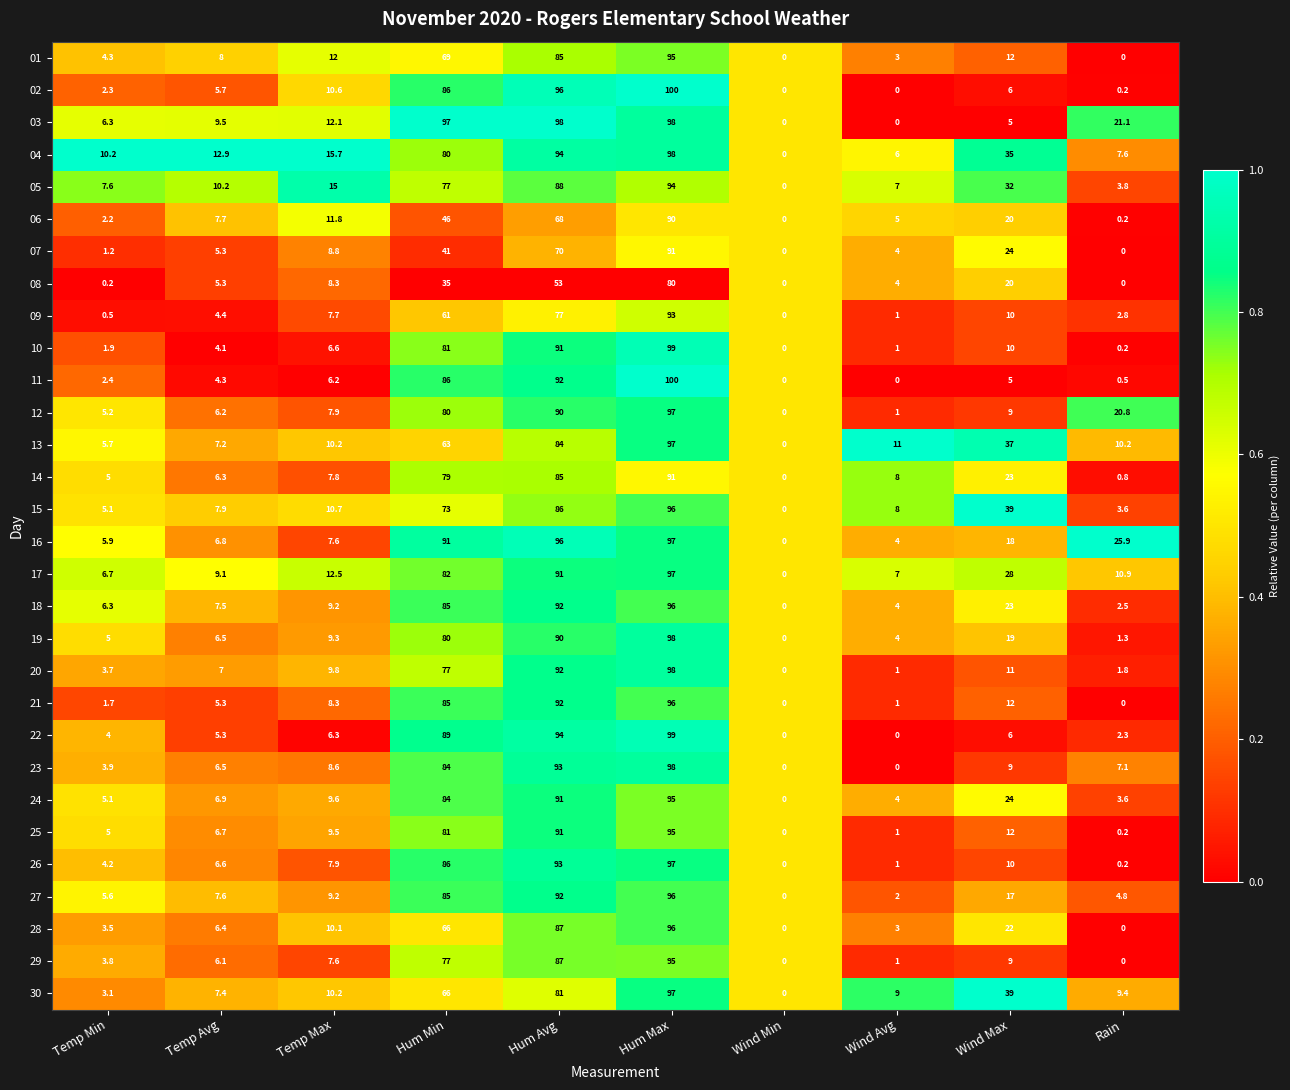

Is it true that 21 equals 134.9 at Hum Max?

False